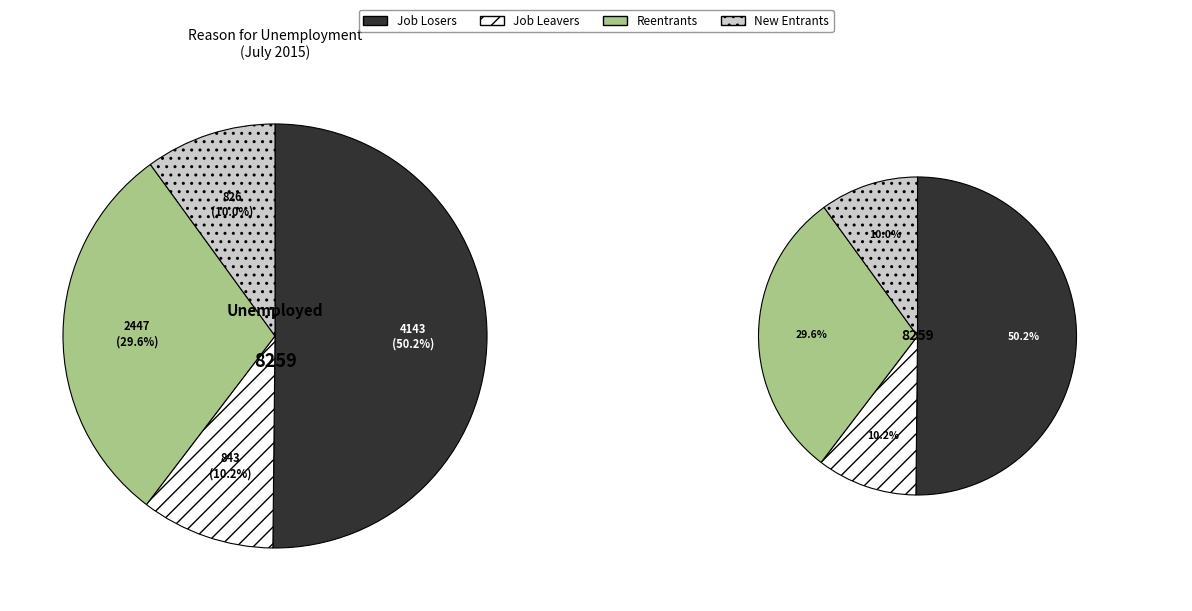

To the nearest percent, what portion does Job losers and persons who completed temporary jobs represent?

50%